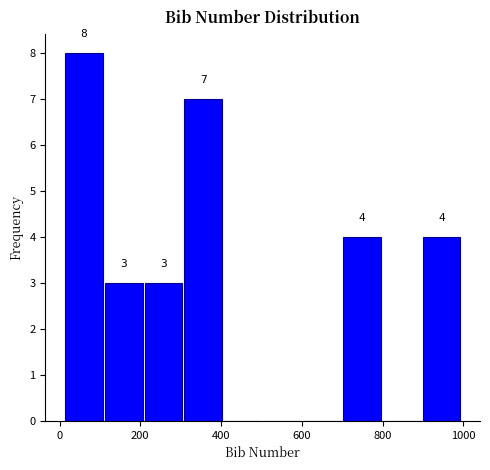

Over which range of the x-axis is the bar tallest?

20 to 120